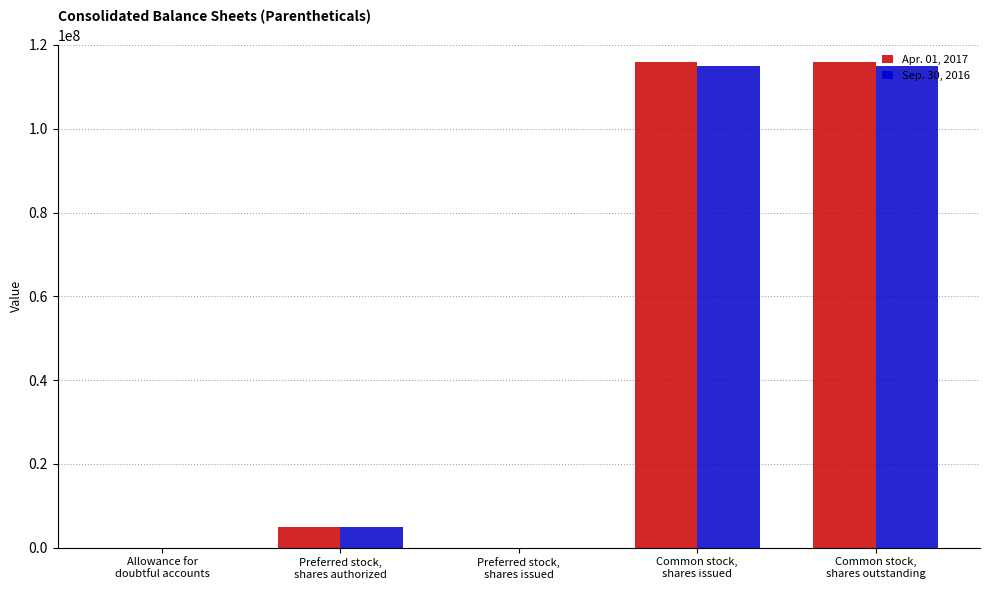

Are the bars horizontal?

No